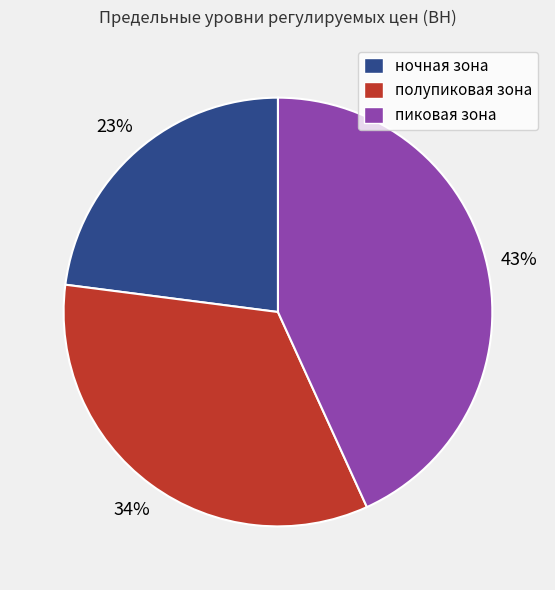

Is ночная зона the majority of the pie?

No